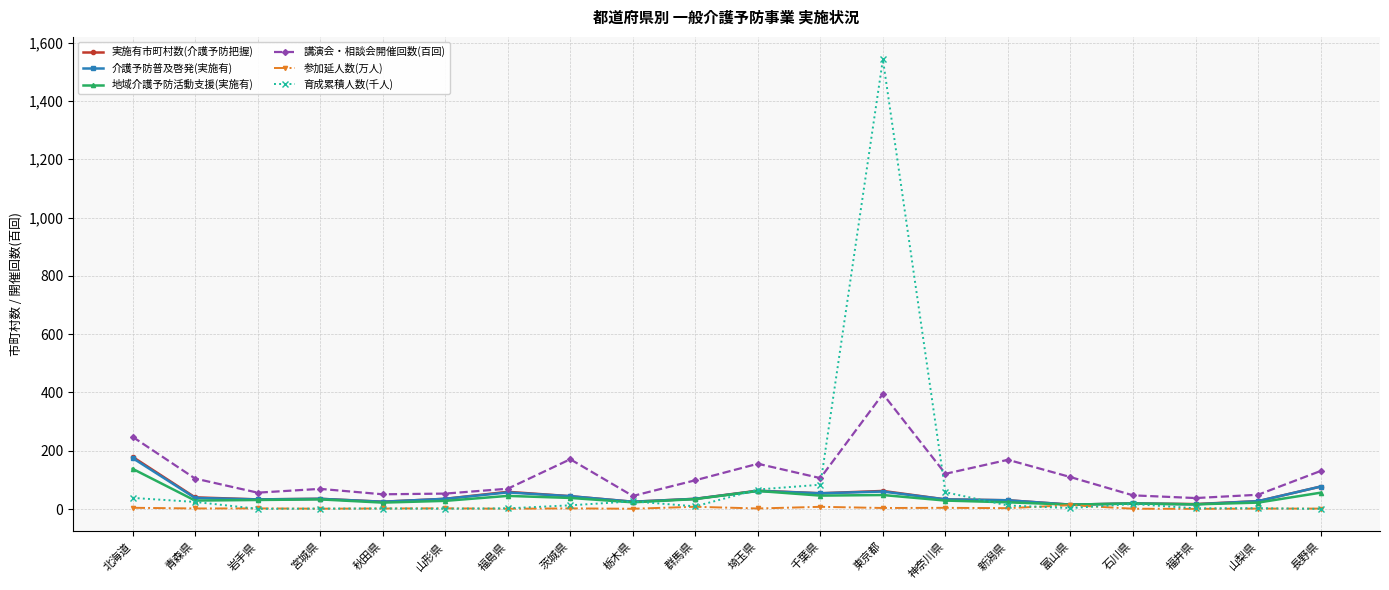

What are all the series names shown in the legend?

実施有市町村数(介護予防把握), 介護予防普及啓発(実施有), 地域介護予防活動支援(実施有), 講演会・相談会開催回数(百回), 参加延人数(万人), 育成累積人数(千人)